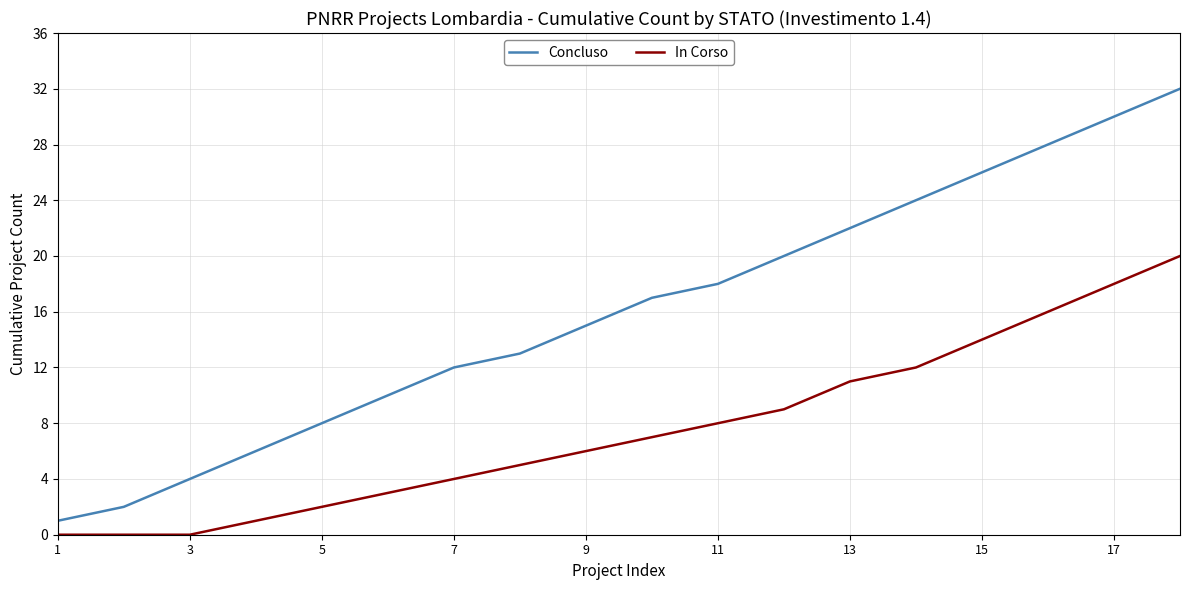

Which series has the largest range (max minus min)?

Concluso